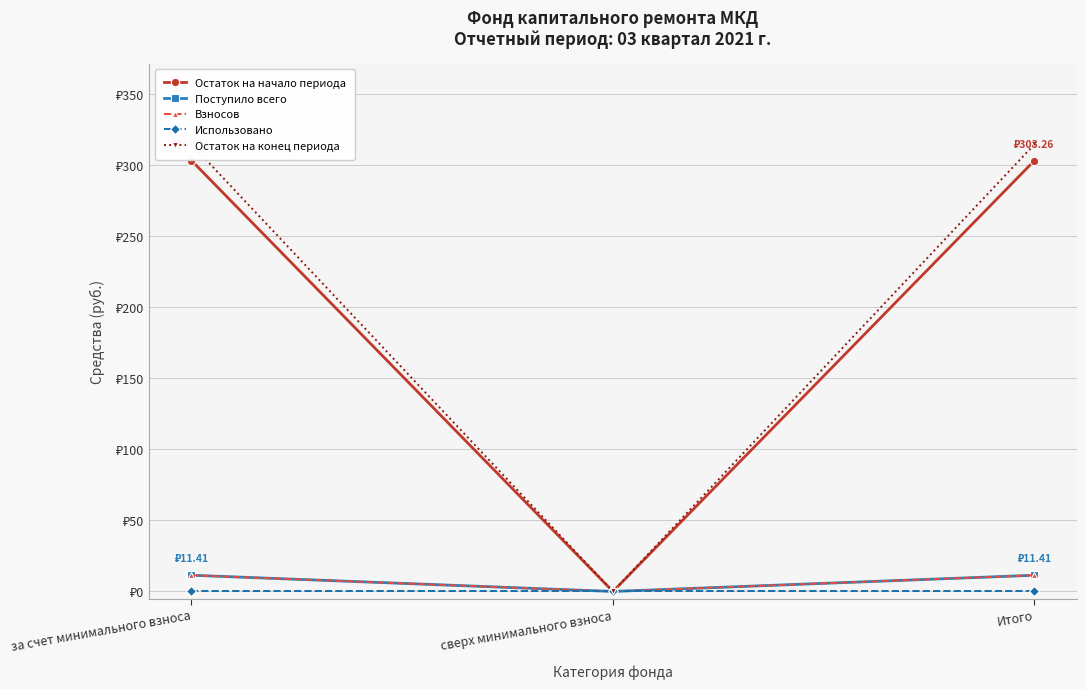

Is it true that Остаток на начало периода equals 479.7 at Итого?

False